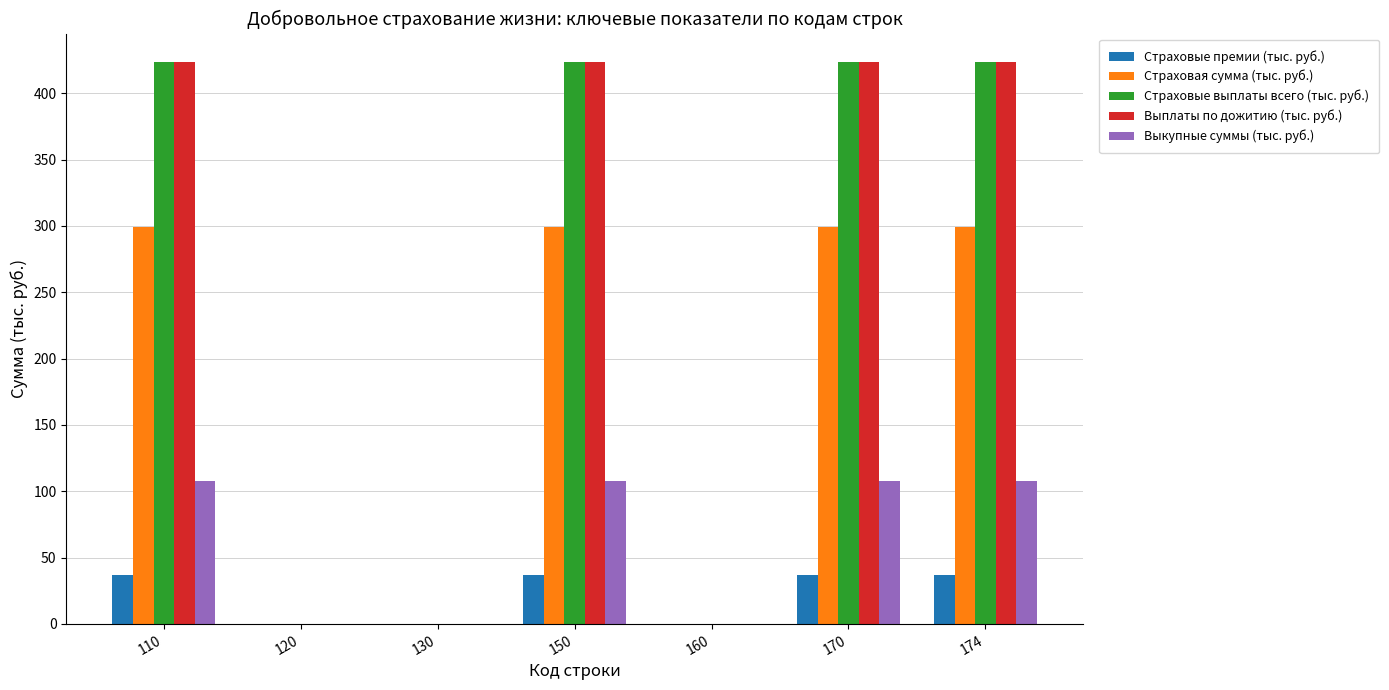

The Выплаты по дожитию (тыс. руб.) series shows 263.1 at 150. True or false?

False